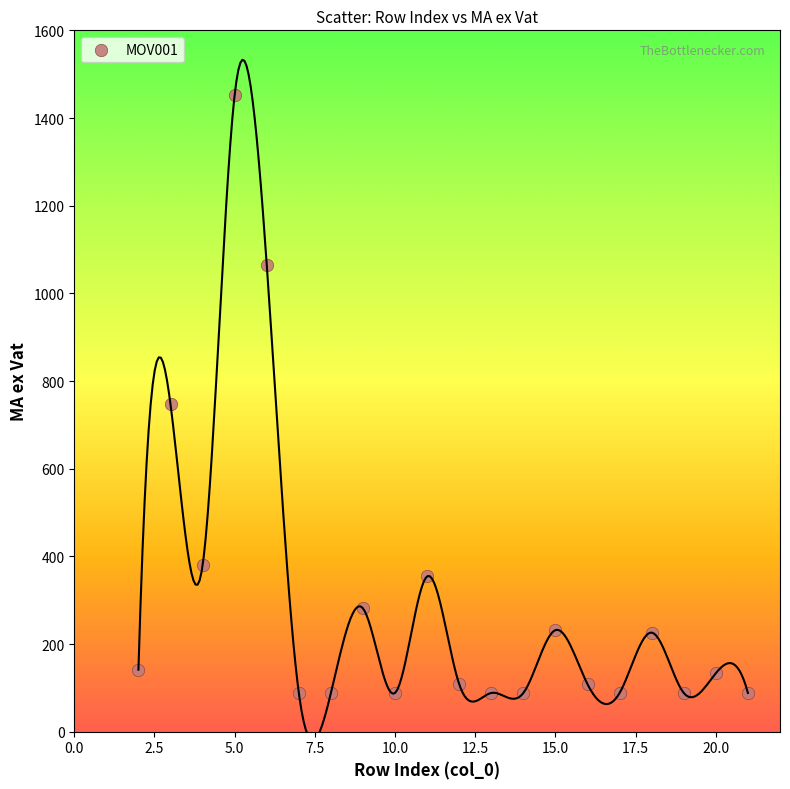

What Y value in the scatter plot is closest to 770?

746.7